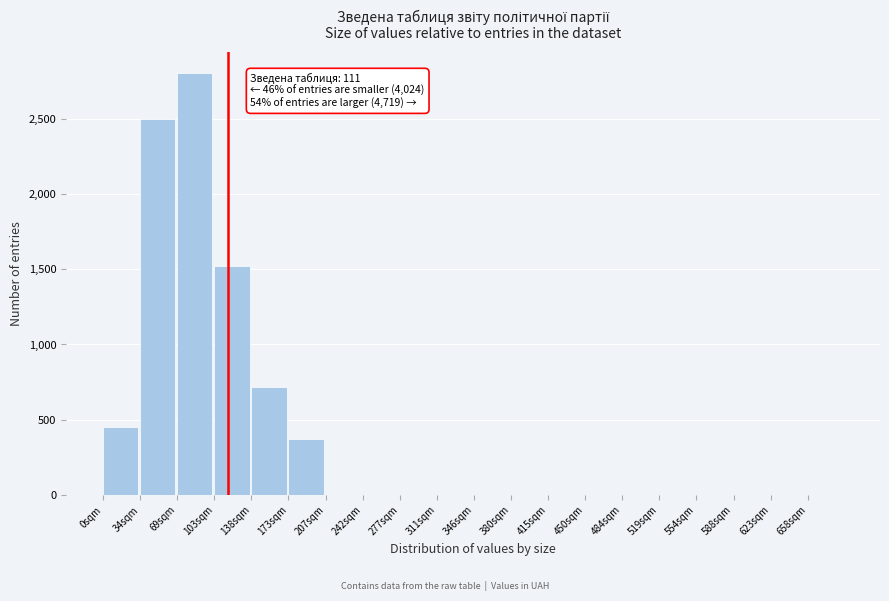

Reading left to right, list all the values displayed in this chart.

0sqm=450	34sqm=2500	69sqm=2800	103sqm=1520	138sqm=720	173sqm=370	207sqm=0	242sqm=0	277sqm=0	311sqm=0	346sqm=0	380sqm=0	415sqm=0	450sqm=0	484sqm=0	519sqm=0	554sqm=0	588sqm=0	623sqm=0	658sqm=0